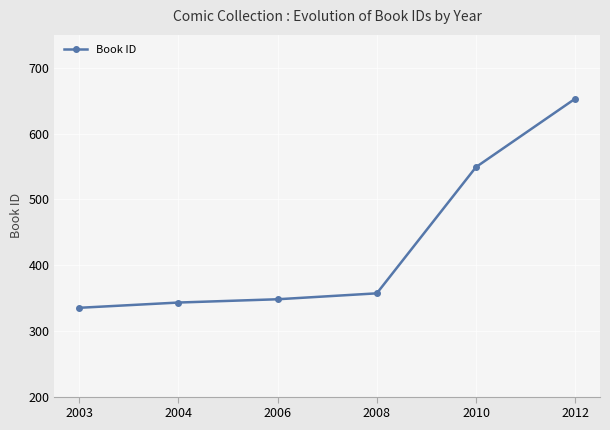

At which label is the value closest to 494?

2010